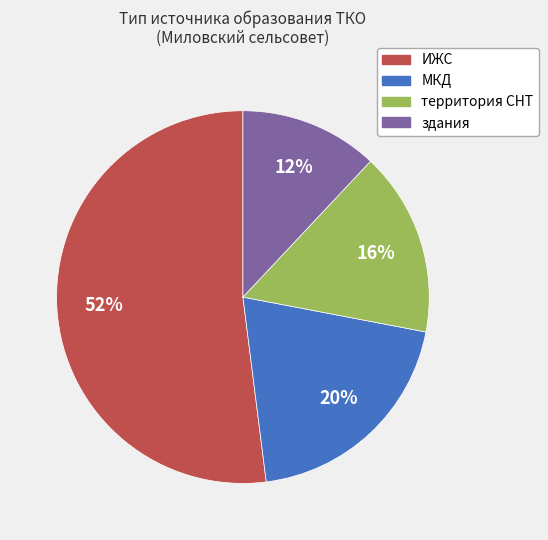

How many slices are in this pie chart?

4